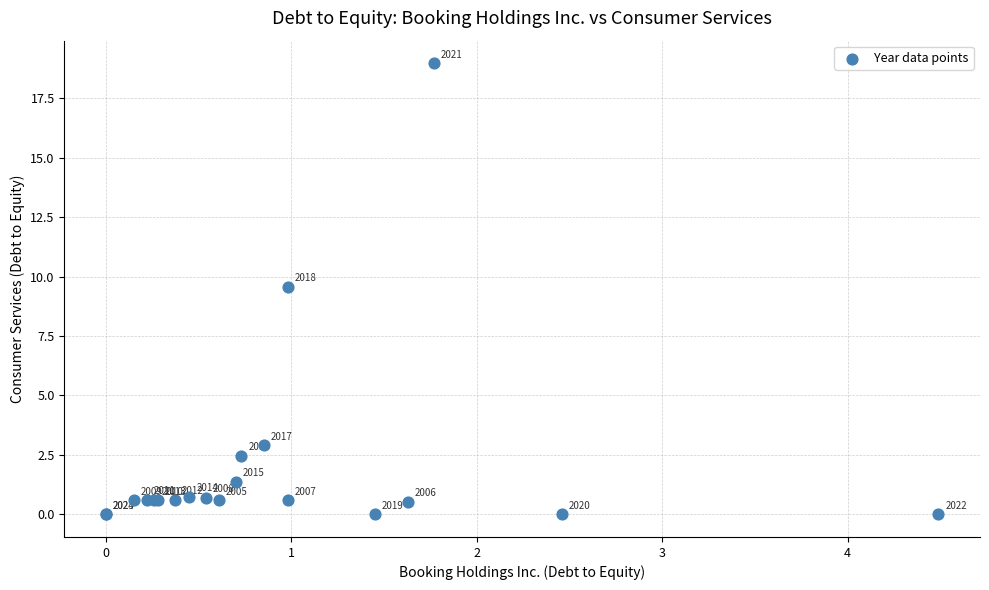

What Y value in the scatter plot is closest to 9?

9.6